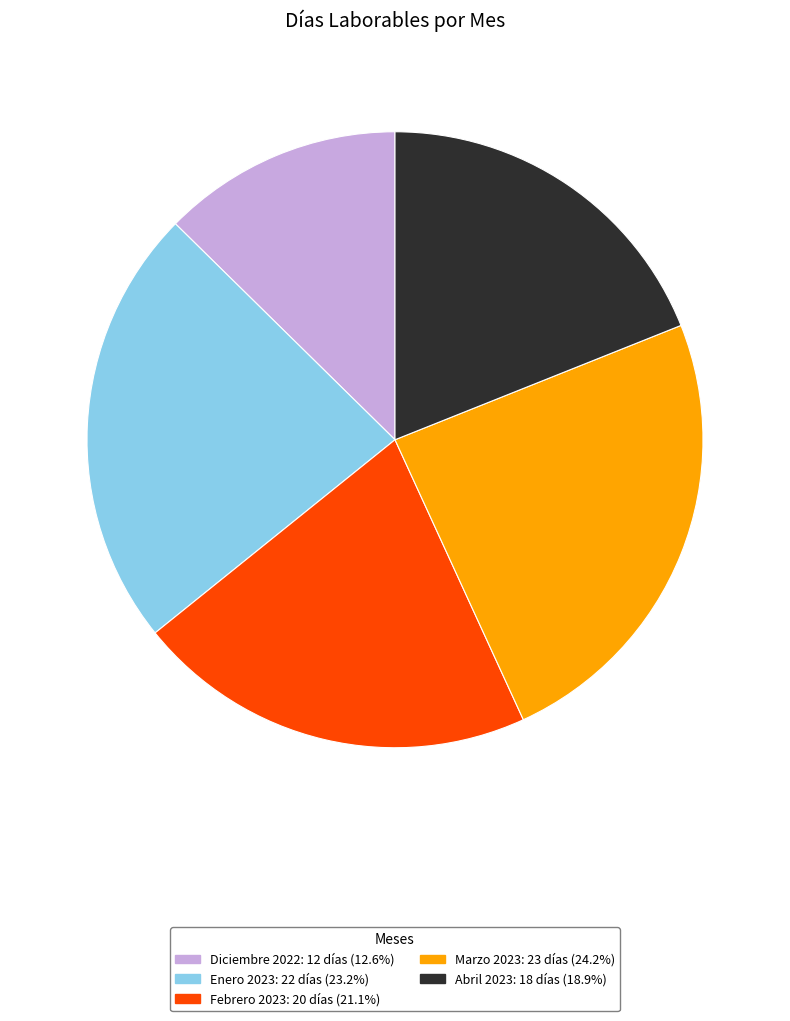

Is Marzo 2023 the majority of the pie?

No